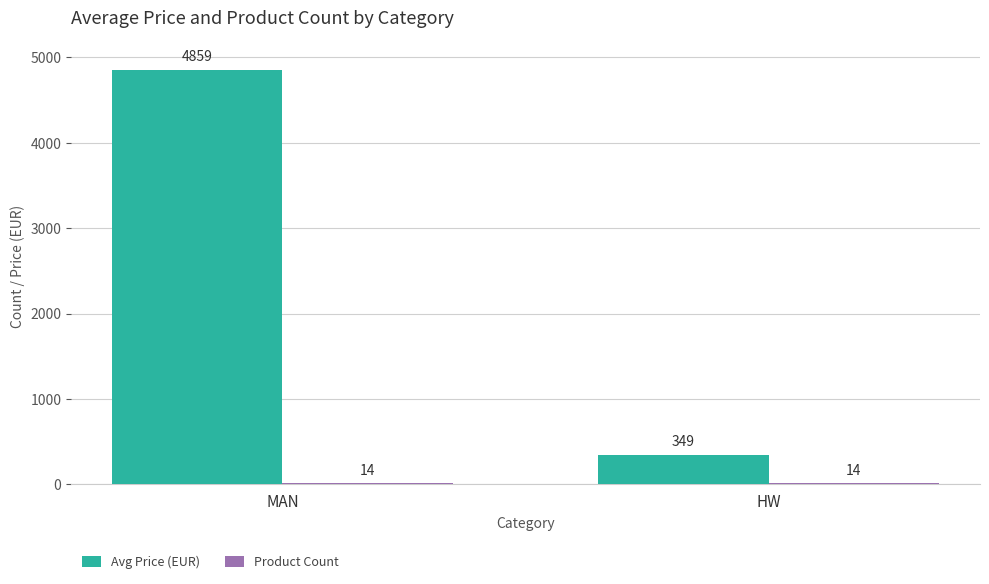

Which category has the highest value in the Avg Price (EUR) series?

MAN